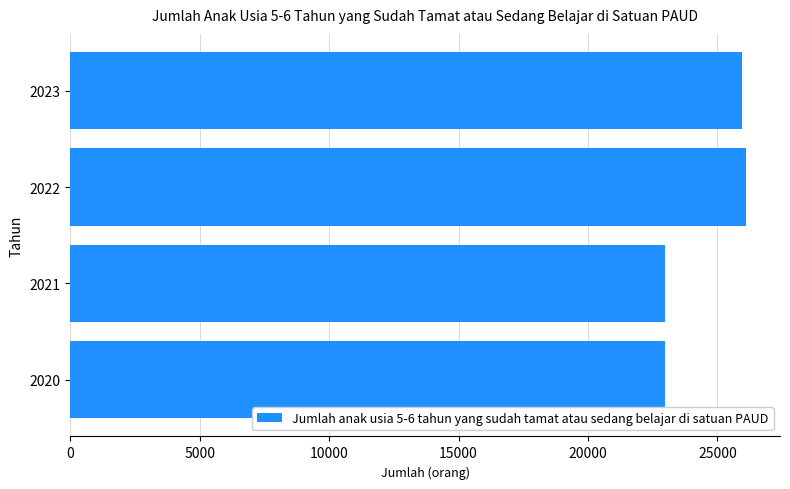

How many distinct data groups are displayed?

1